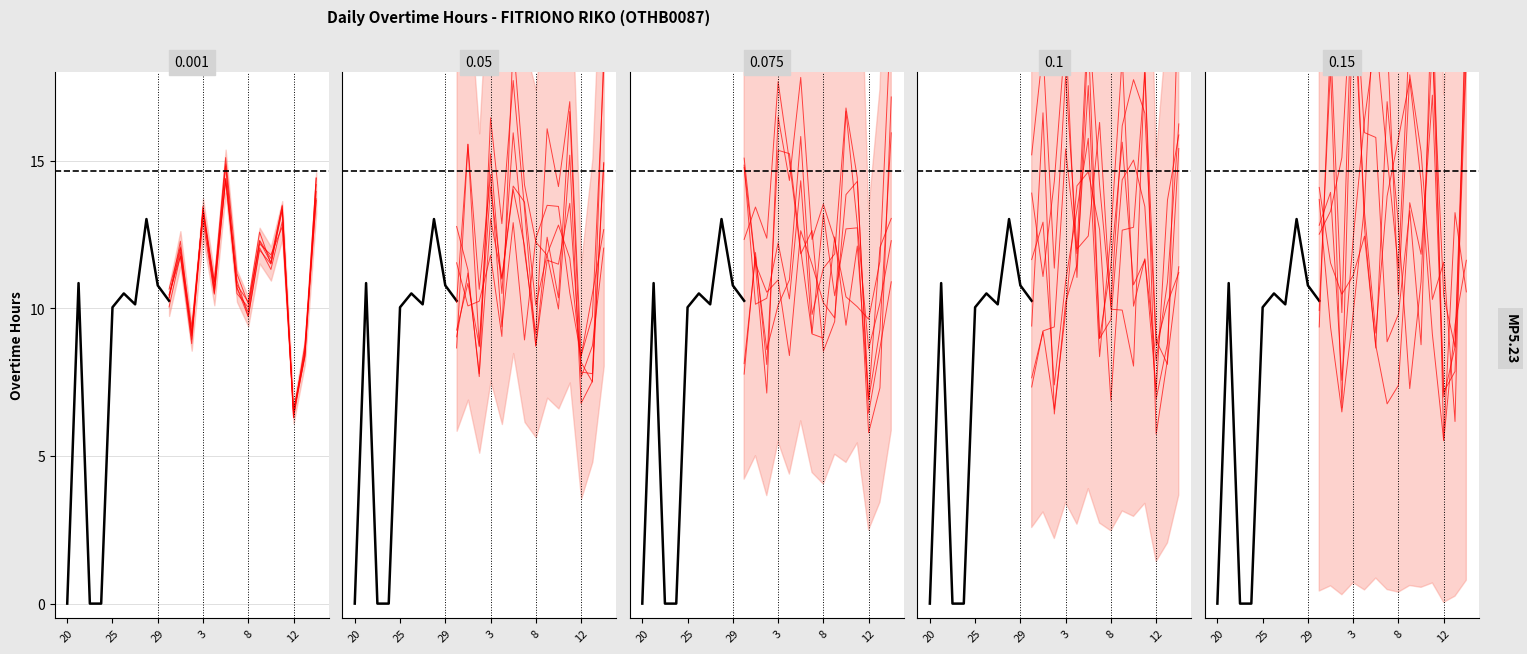

What is the greatest value displayed?

14.7